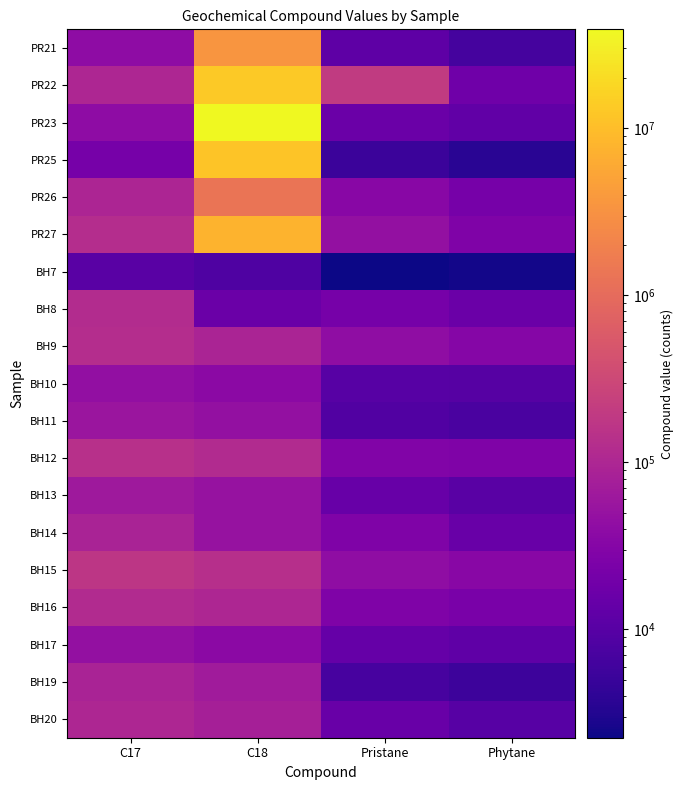

How many categories are shown in the chart?

4